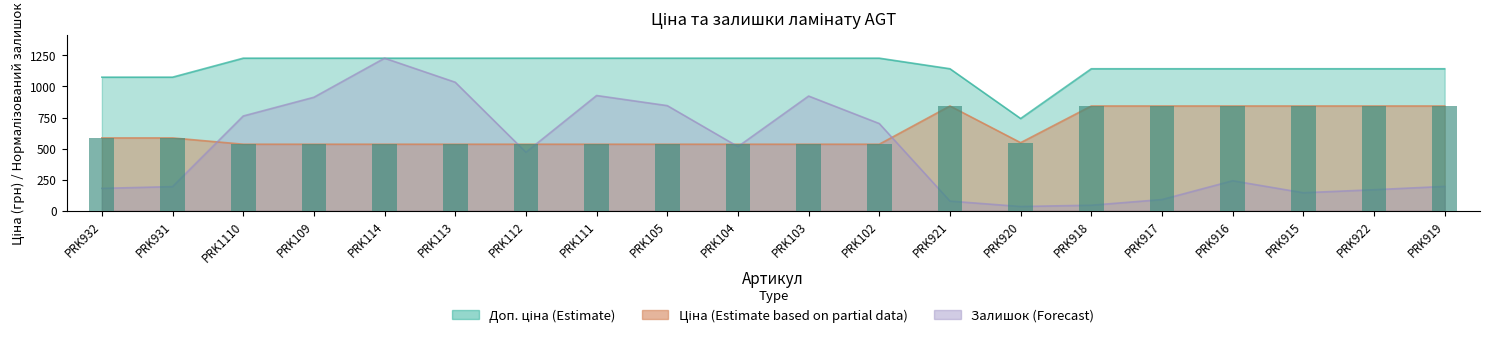

What is the label of the 7th bar from the left?

PRK112